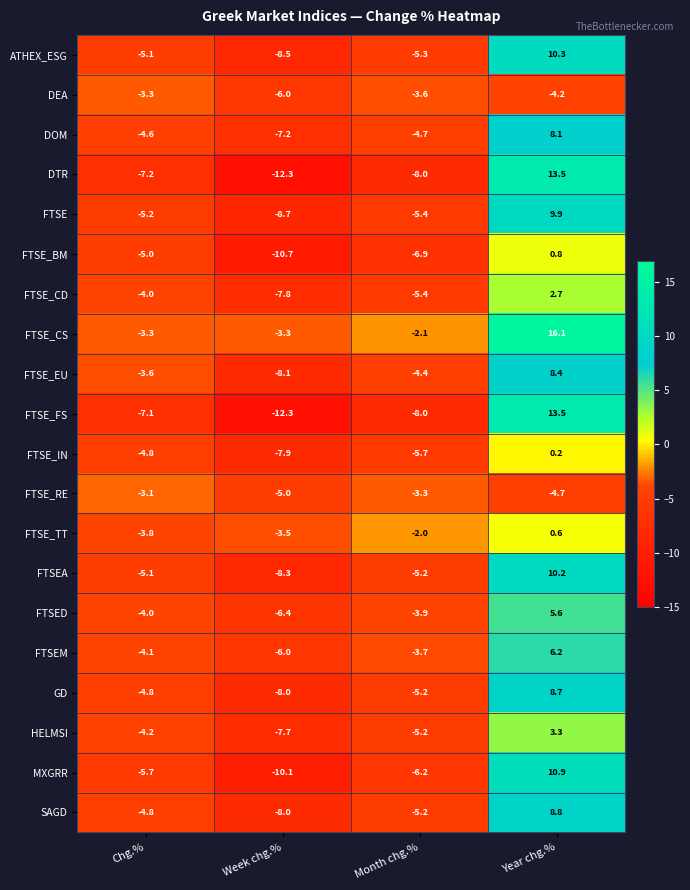

What is the minimum value shown in the chart?

-12.3